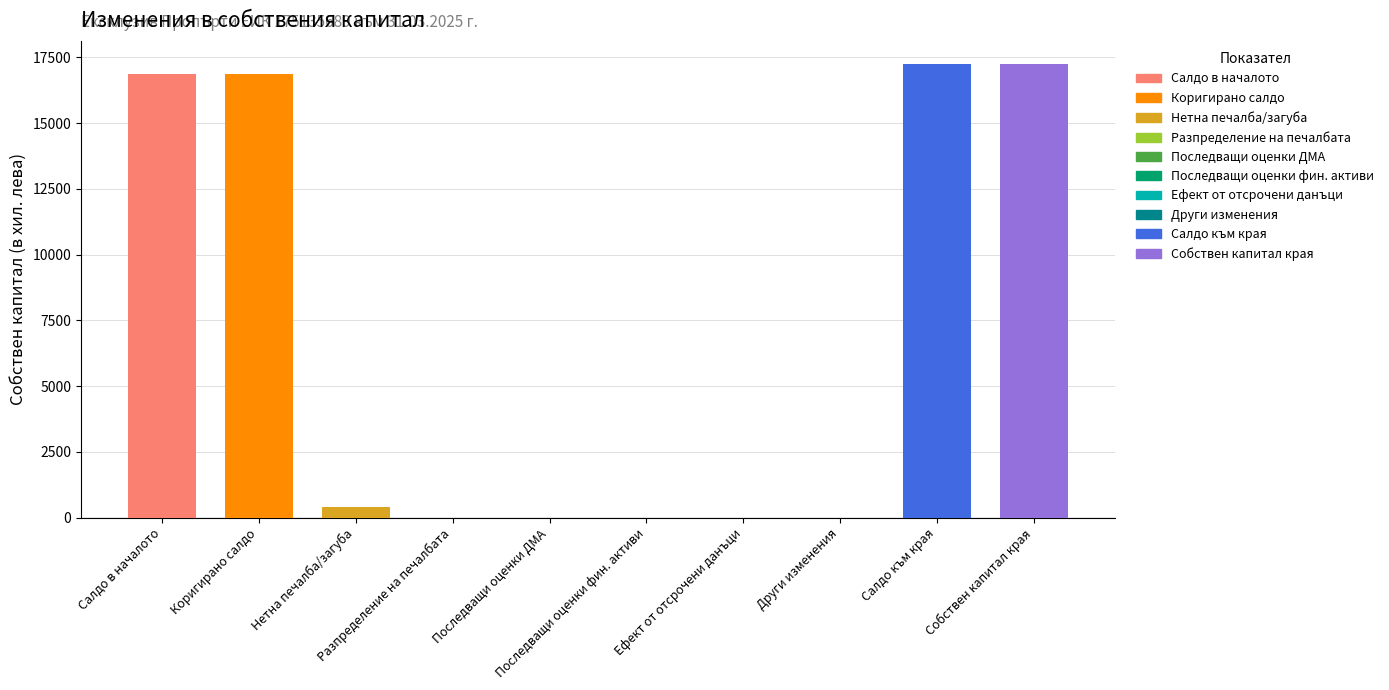

How many values are below 411?

5